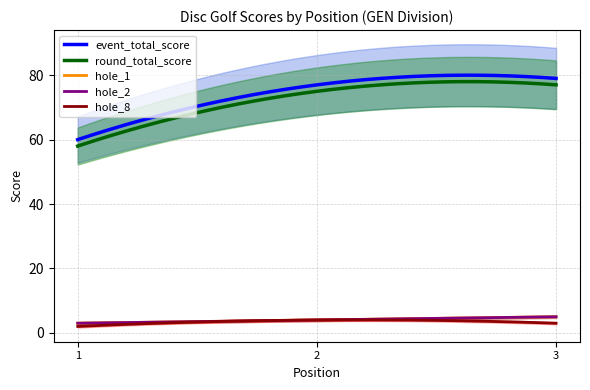

Where does the round_total_score series first go above 77?

3